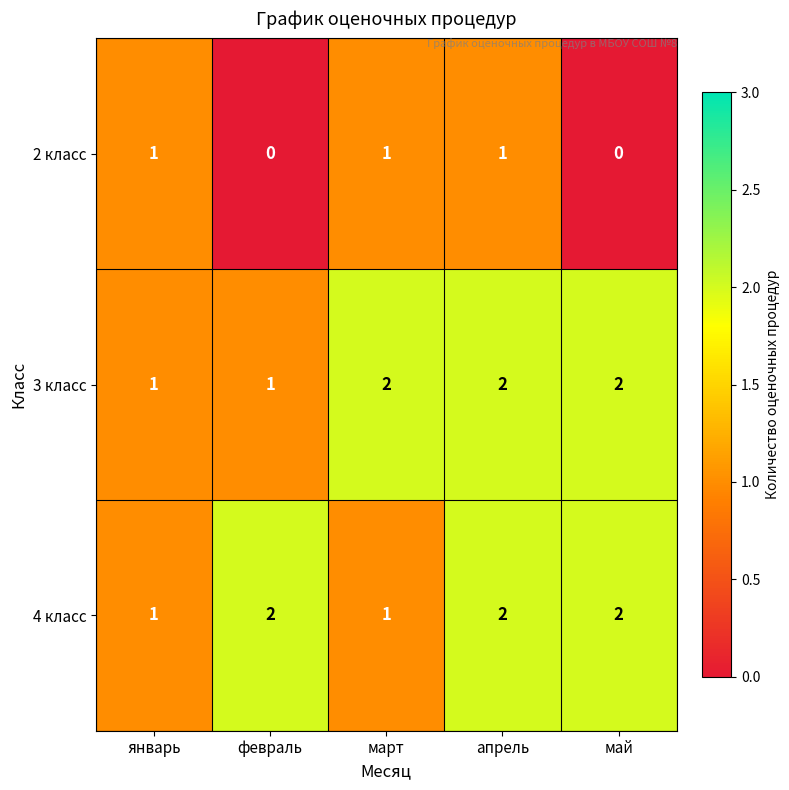

Reading left to right, what are all the values shown in this chart?

2 класс: 1	0	1	1	0
3 класс: 1	1	2	2	2
4 класс: 1	2	1	2	2